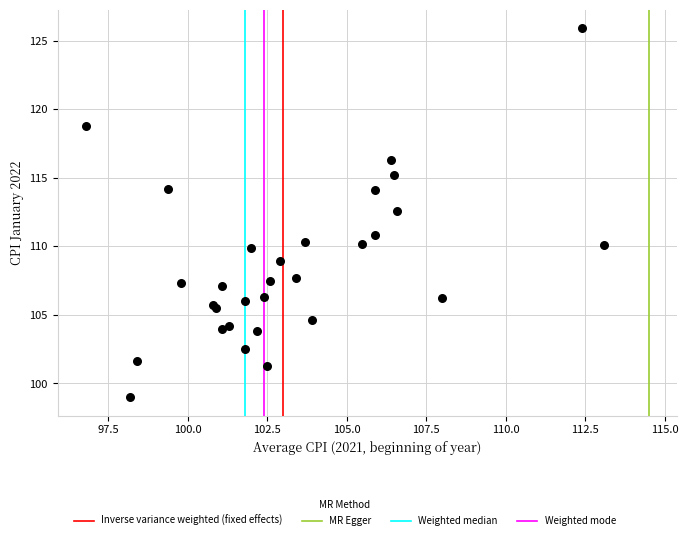

What Y value in the scatter plot is closest to 112?

112.6